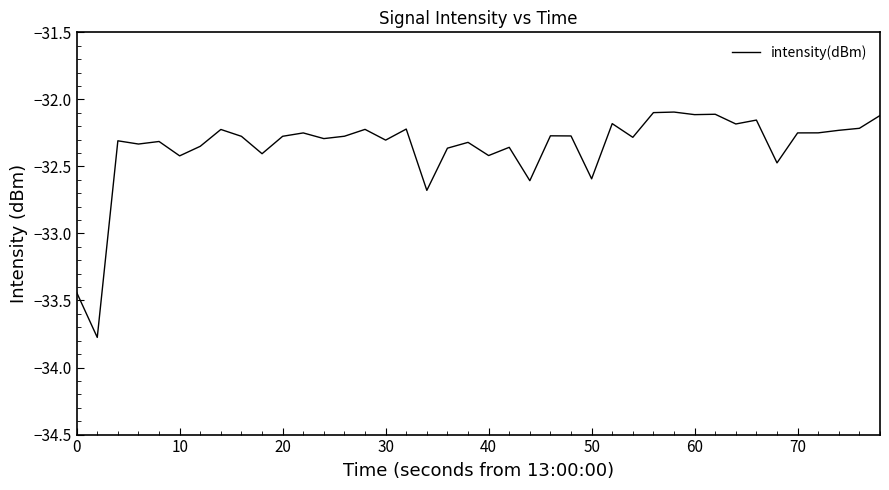

What is the minimum value shown in the chart?

-33.8